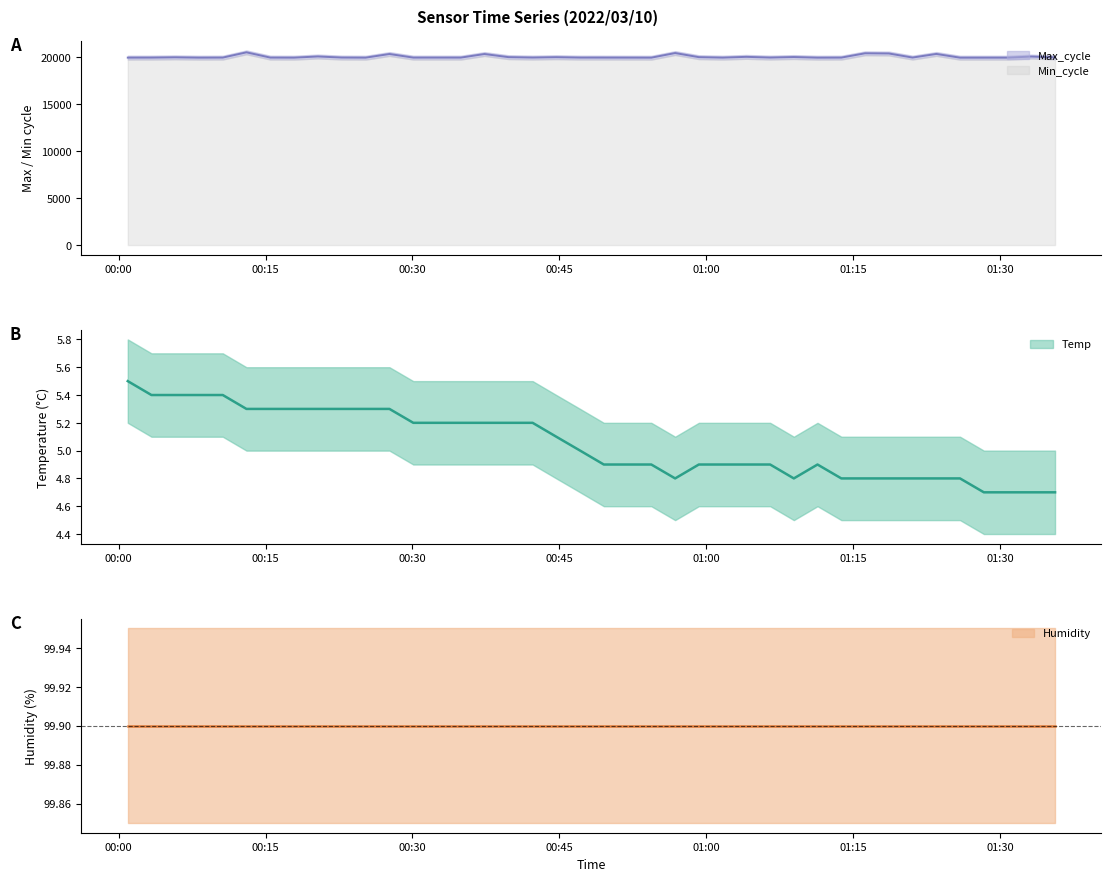

Where is the first local minimum for Max_cycle?

2022/03/10 00:08:12